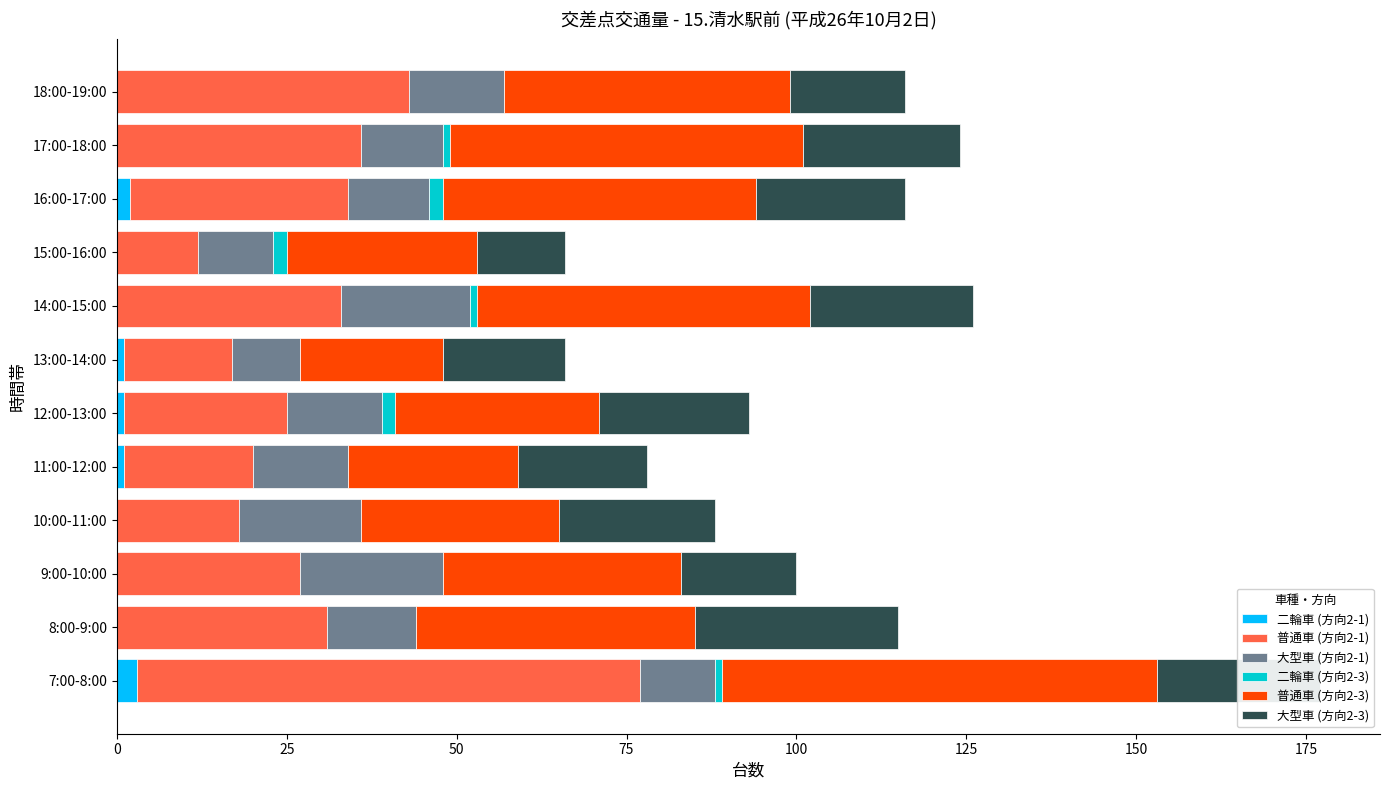

At which category is the sum across all series the highest?

7:00-8:00